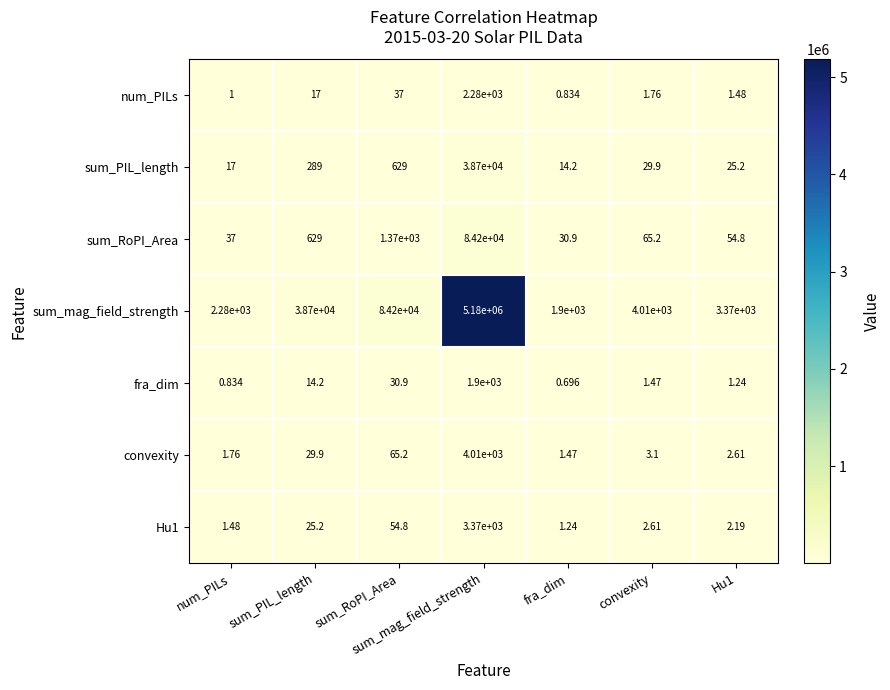

Between sum_PIL_length and Hu1, which series saw the biggest shift?

sum_mag_field_strength